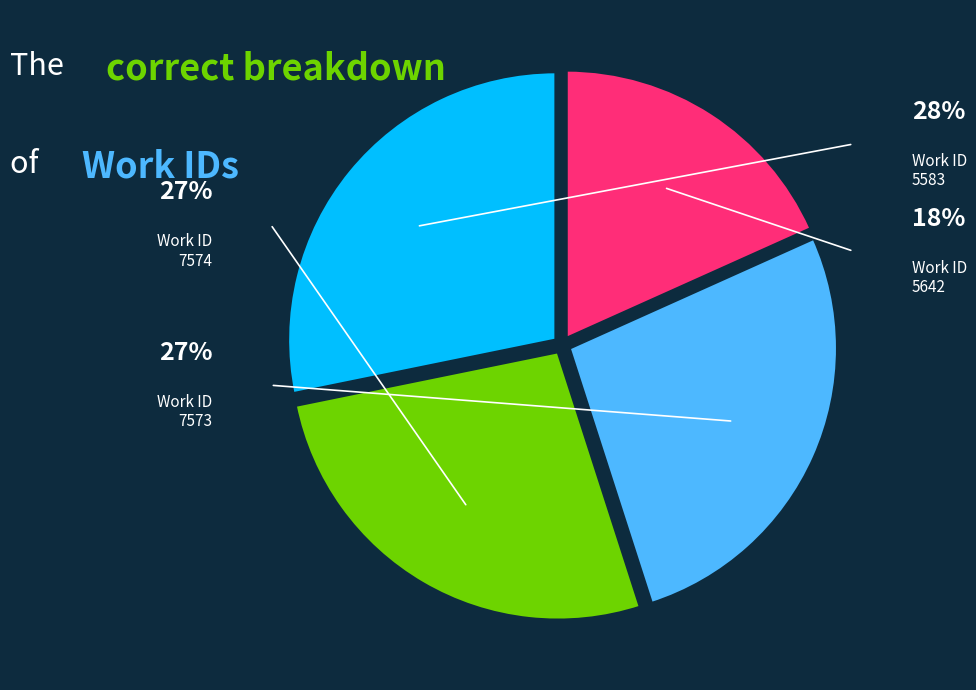

How many slices are in this pie chart?

4